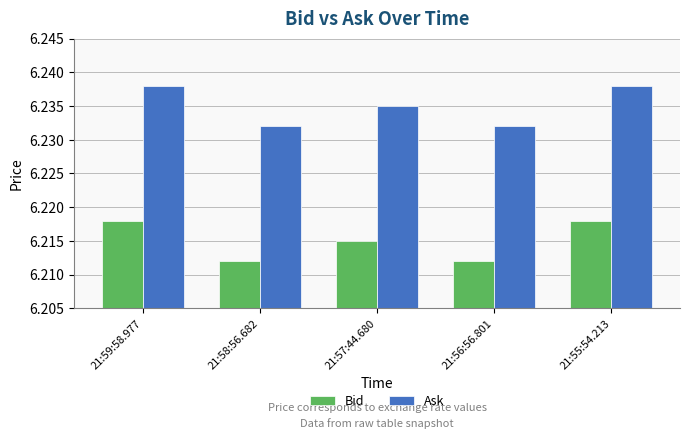

What are all the series names shown in the legend?

Bid, Ask